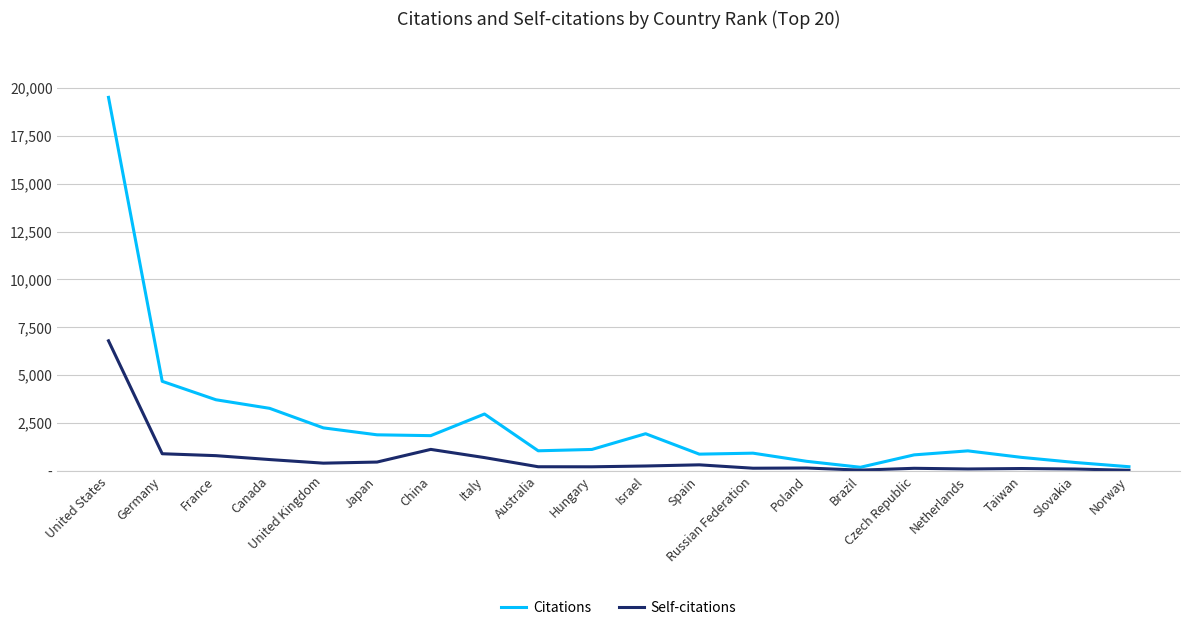

How many values in the Self-citations series exceed 260?

9